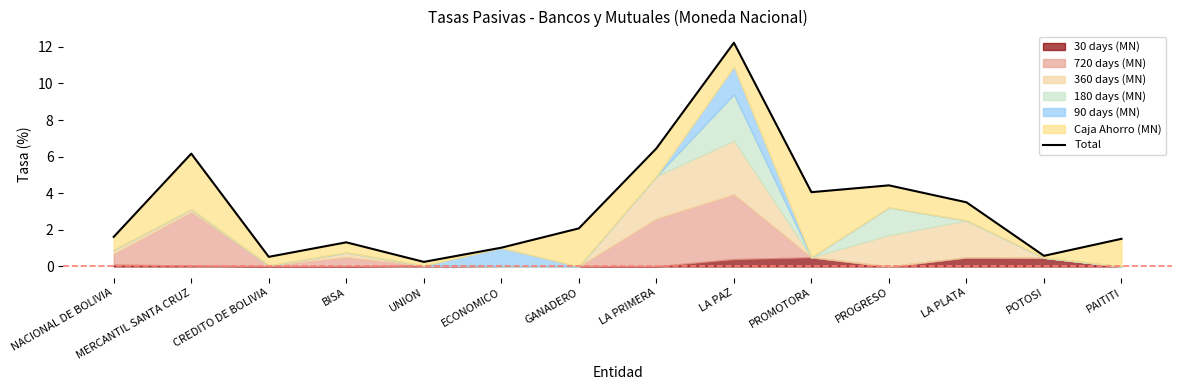

How many categories are shown in the chart?

14